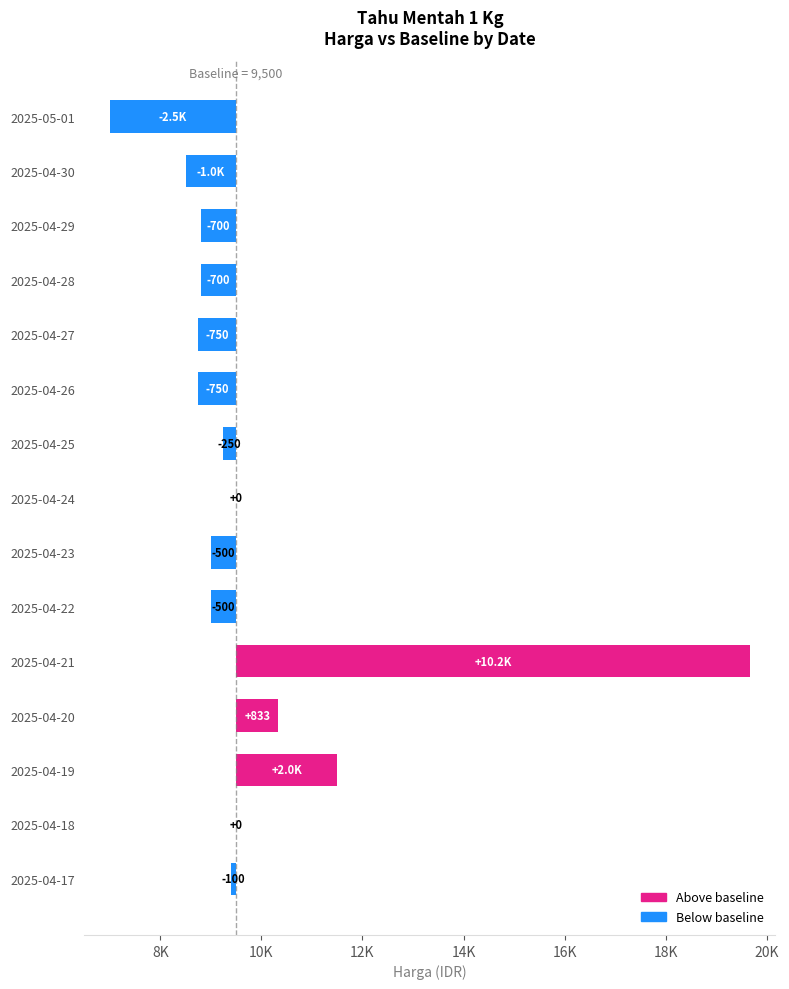

What is the difference between the maximum and minimum values?

12667